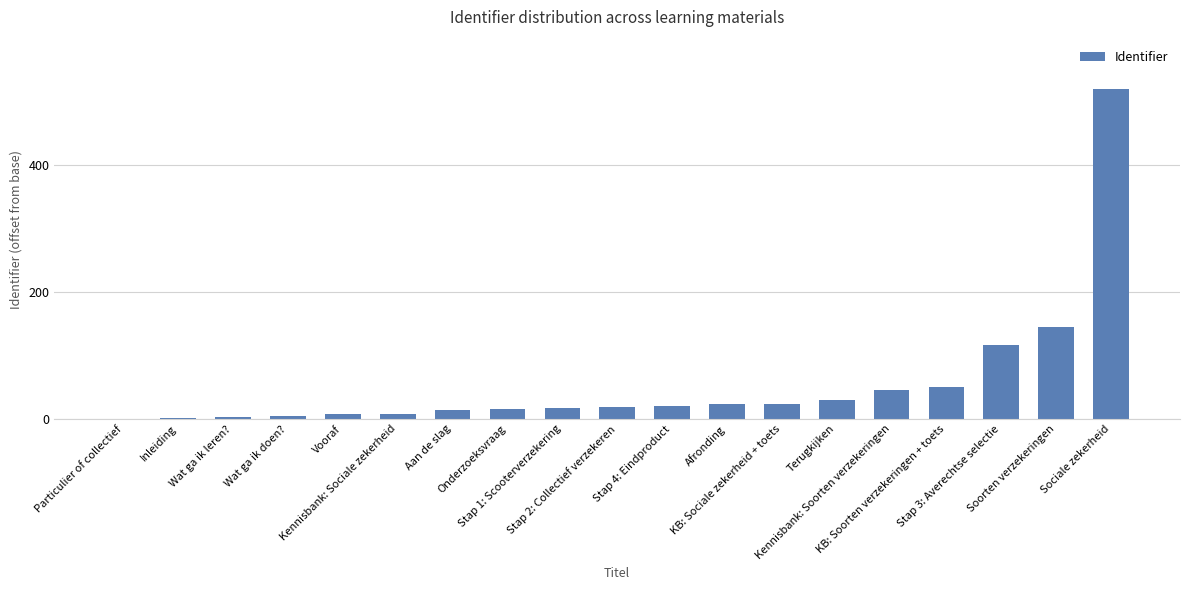

What is the maximum value shown in the chart?

520